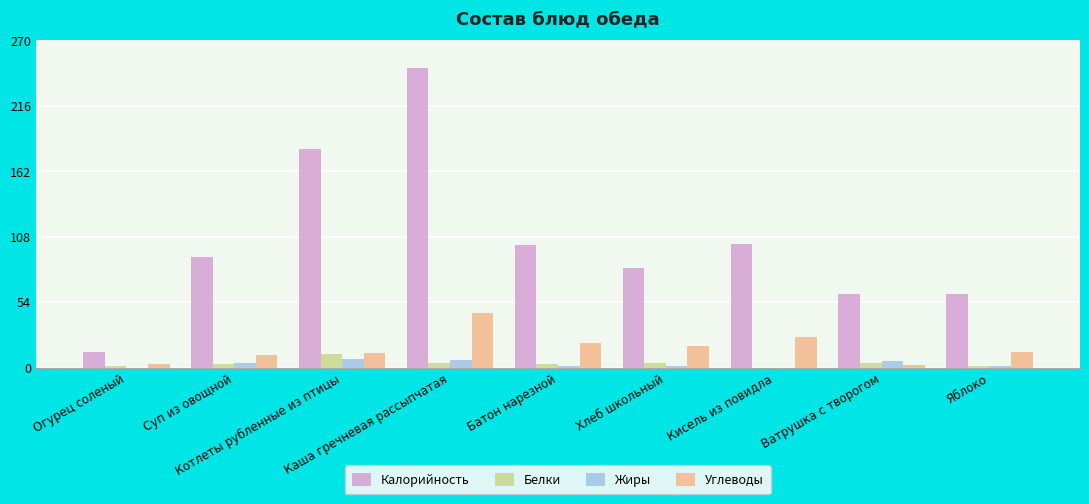

What is the highest value of the Жиры series?

7